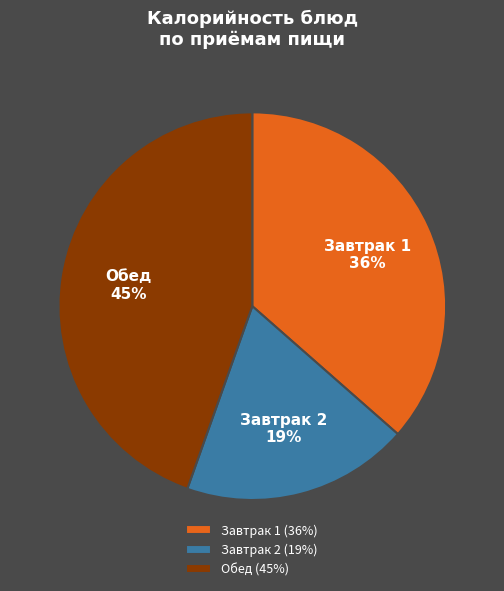

The Завтрак 2 (19%) slice represents 7% of the pie. True or false?

False